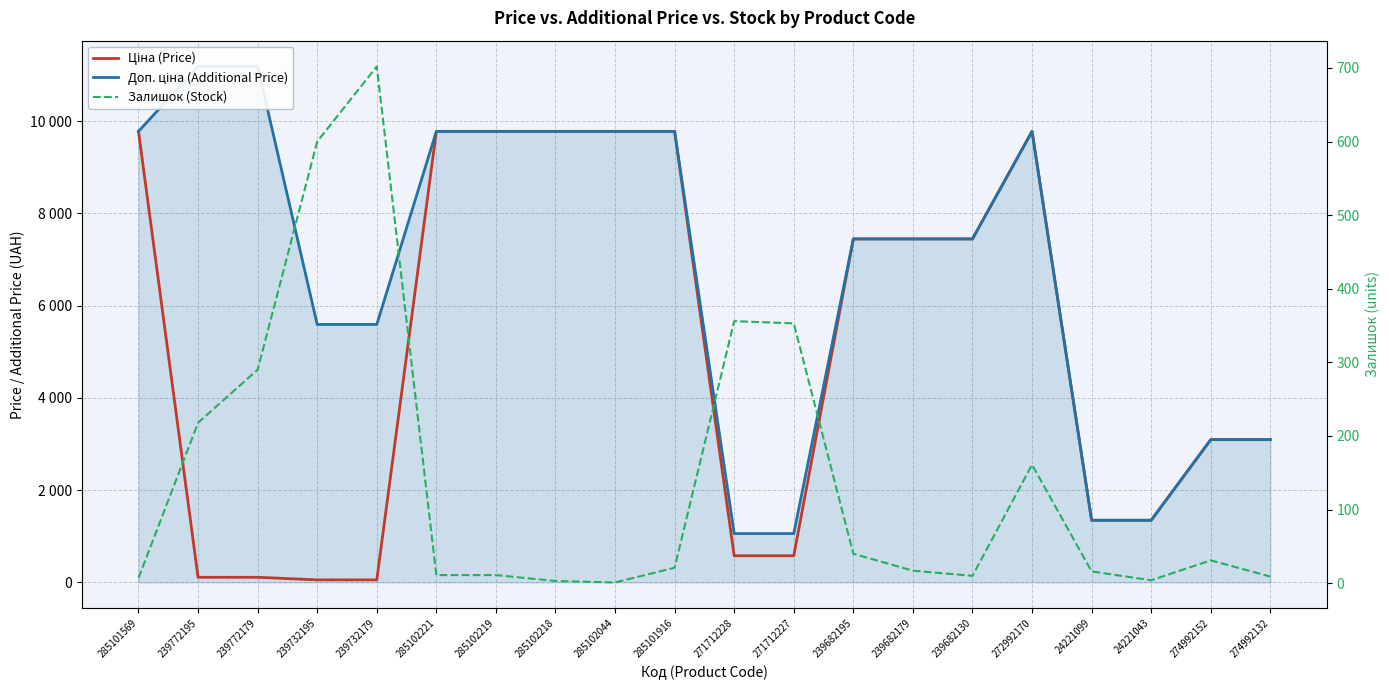

Is it true that Залишок (Stock) equals 600.0 at 239732195?

True